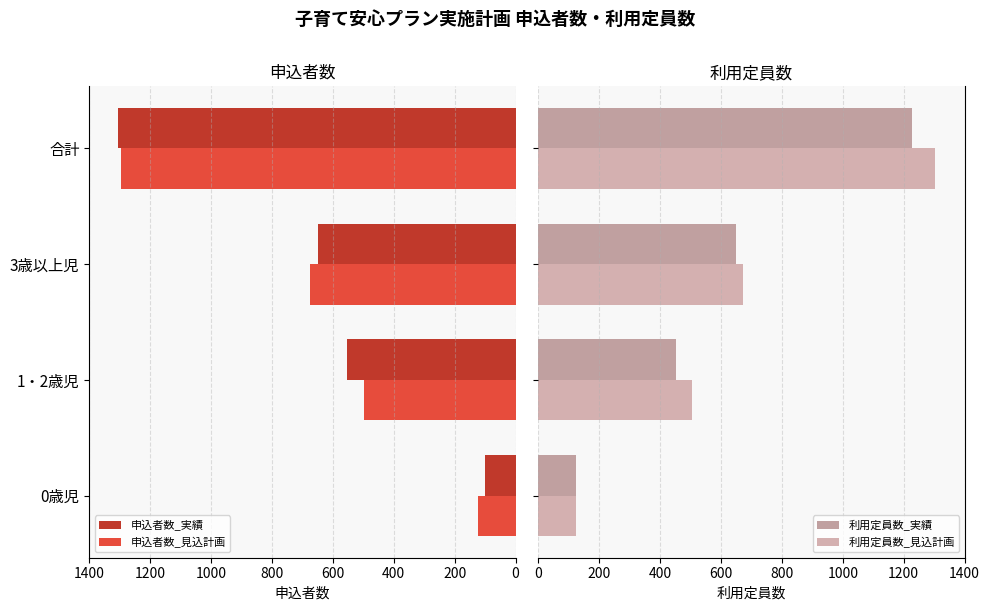

Is the value of 申込者数_実績 at 合計 greater than the value of 申込者数_見込計画 at 0歳児?

Yes